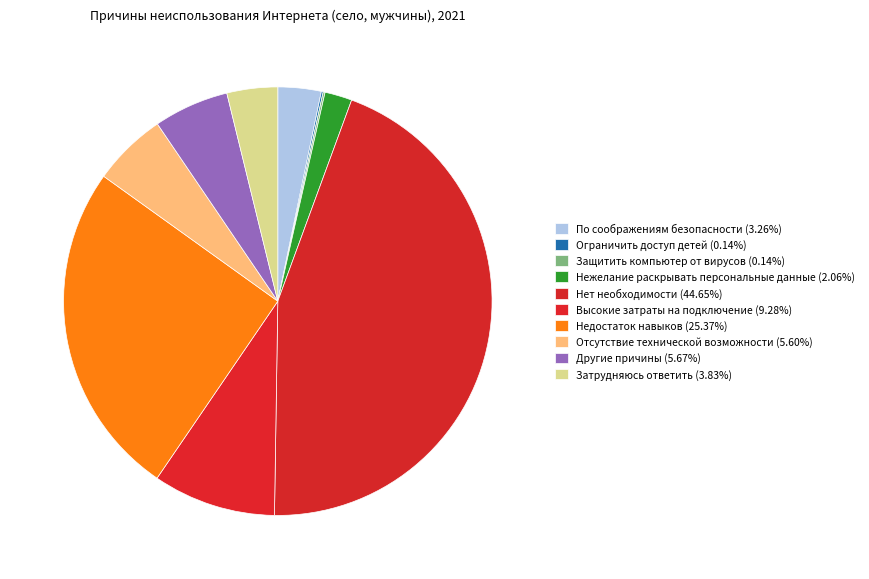

Is there a majority slice in this chart?

No